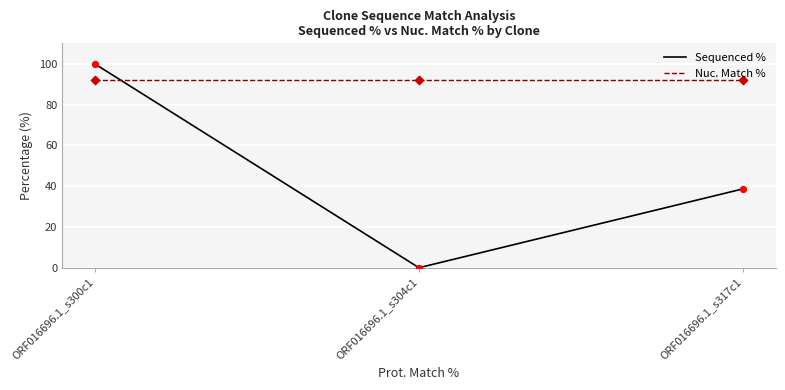

What is the spread (max minus min) of values at ORF016696.1_s304c1?

92.2